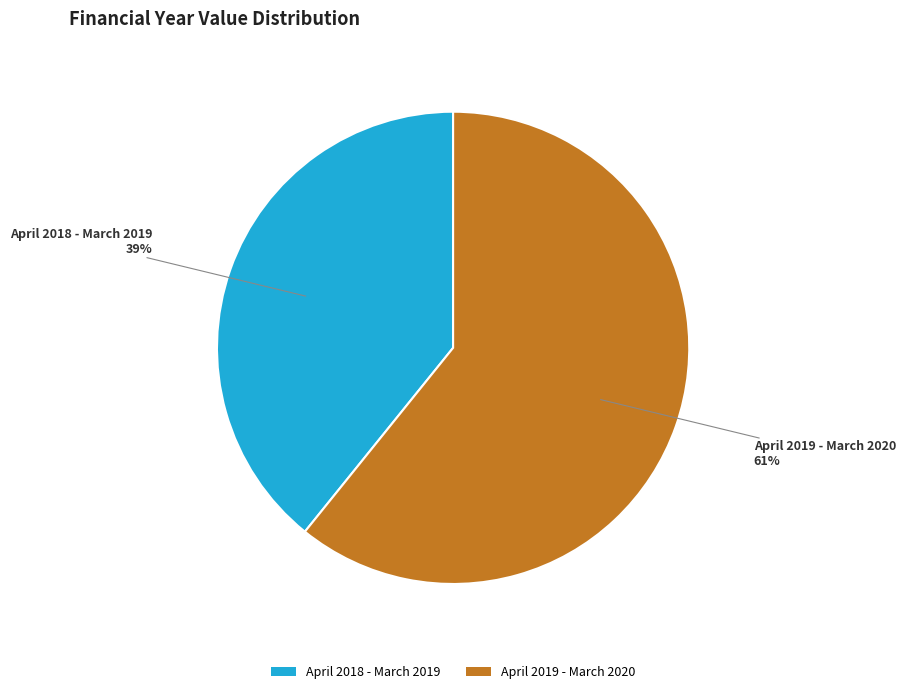

Does any single category account for the majority?

Yes